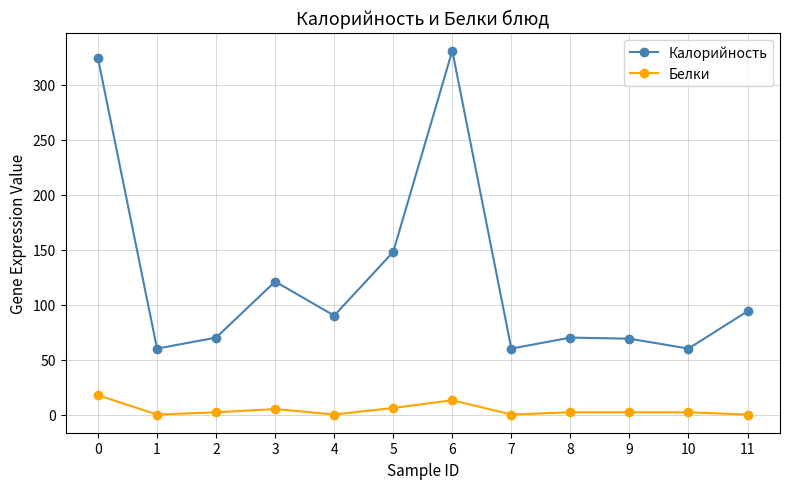

Between 0 and 5, which series saw the biggest shift?

Калорийность